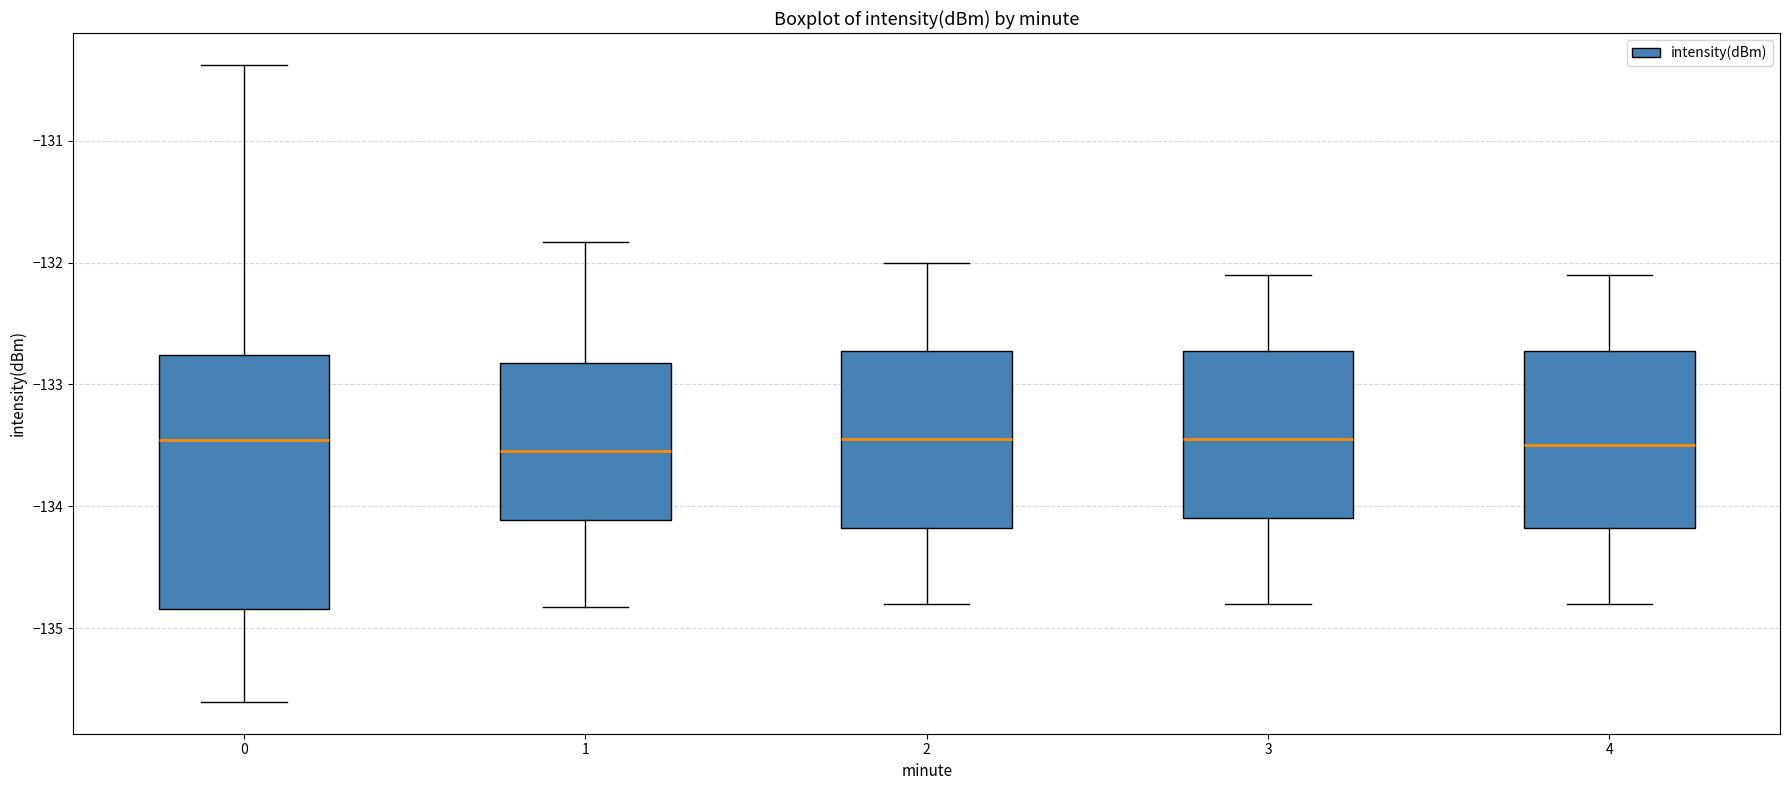

Where does the median line of the box at x = 1 sit on the y-axis? The values are not printed on the chart, so give them approximately, as read against the axis.

-133.5